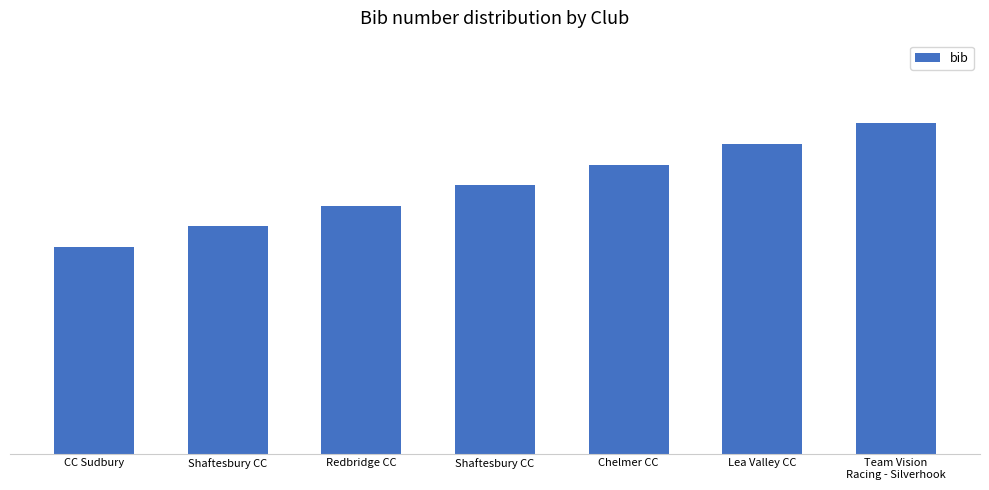

Reading right to left, list all the values displayed in this chart.

16	15	14	13	12	11	10